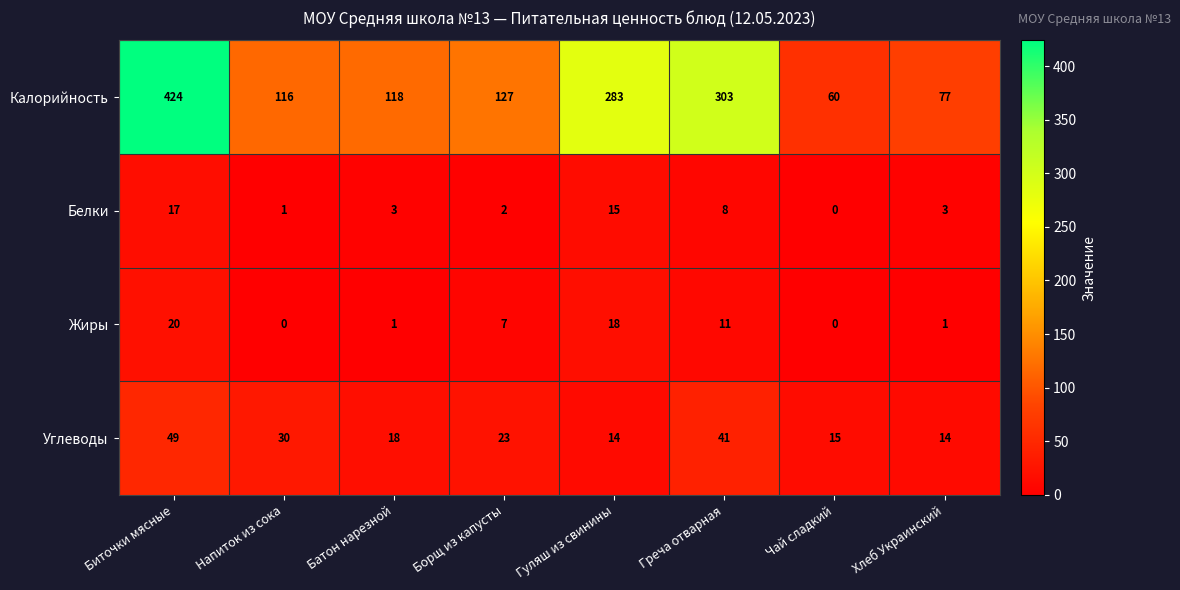

At Хлеб Украинский, list the series in order from smallest to largest.

Жиры, Белки, Углеводы, Калорийность